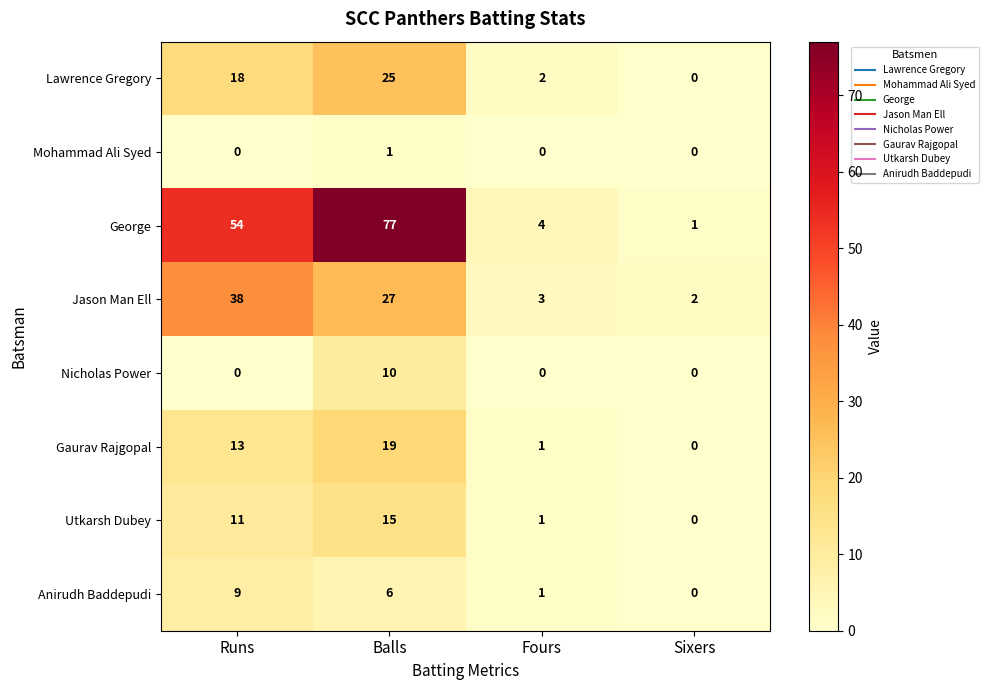

How many Mohammad Ali Syed values are between 0 and 1?

4